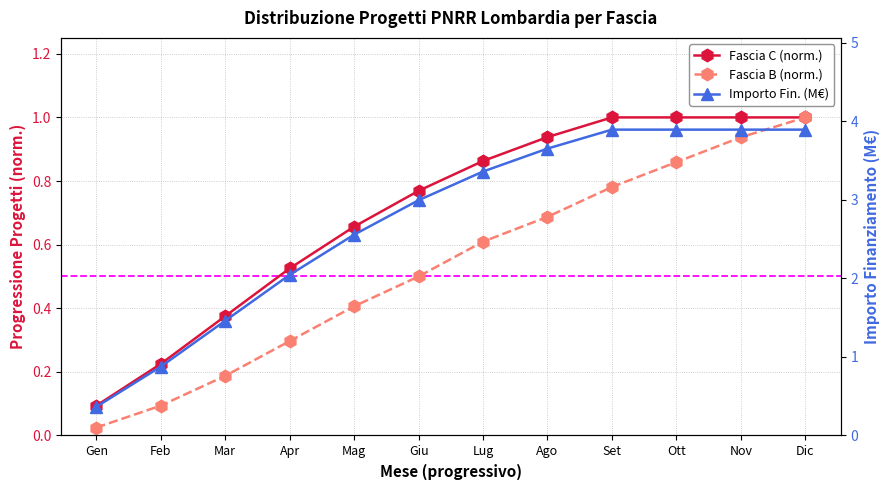

True or false: Fascia C (norm.) and Importo Fin. (M€) cross at least once.

False